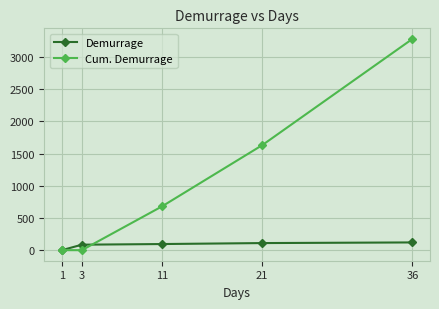

List the series in order of their overall mean, lowest first.

Demurrage, Cum. Demurrage